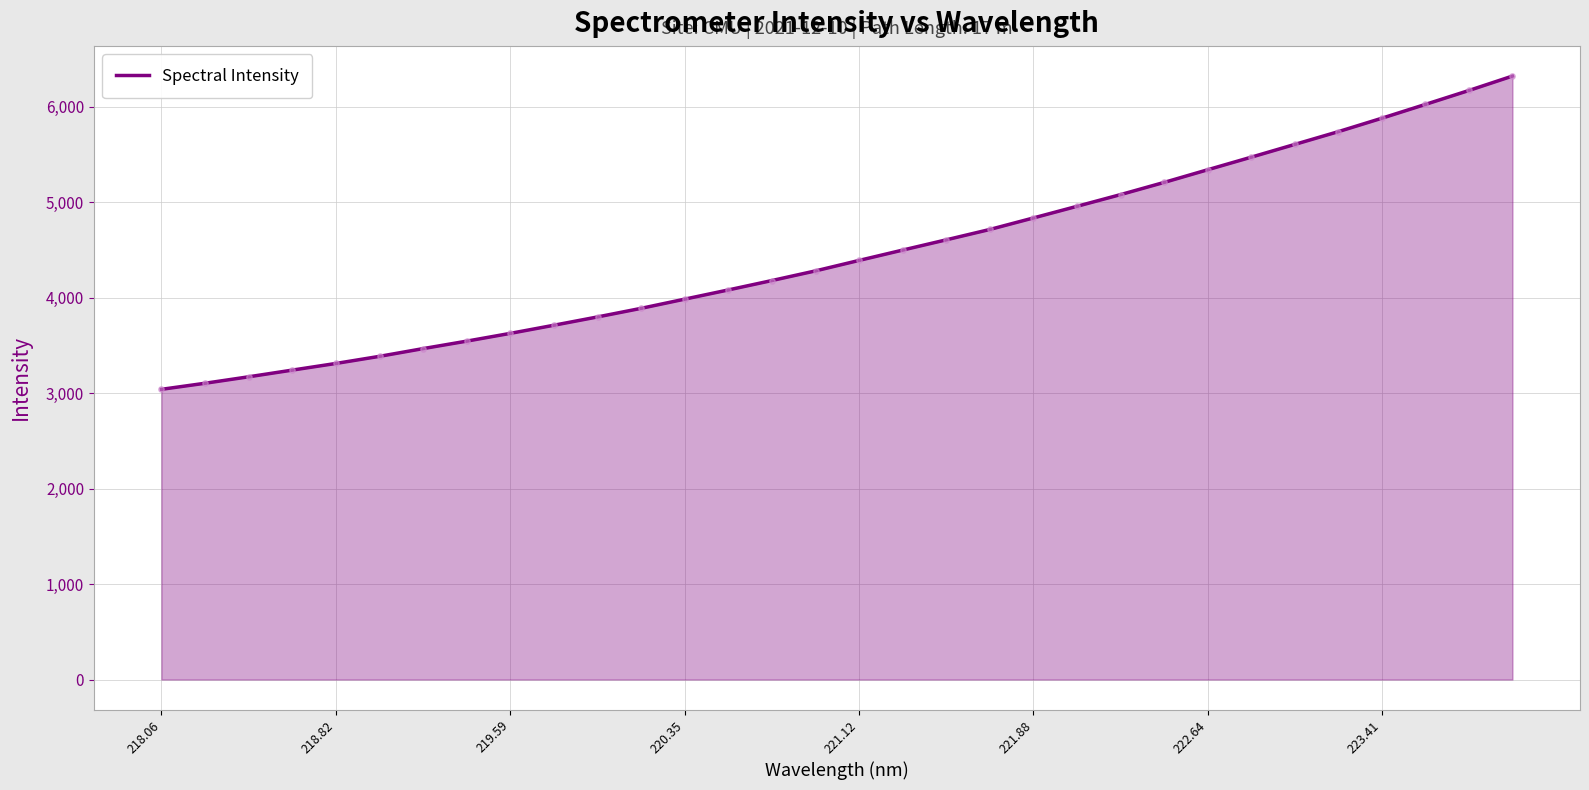

What is the greatest value displayed?

6321.3